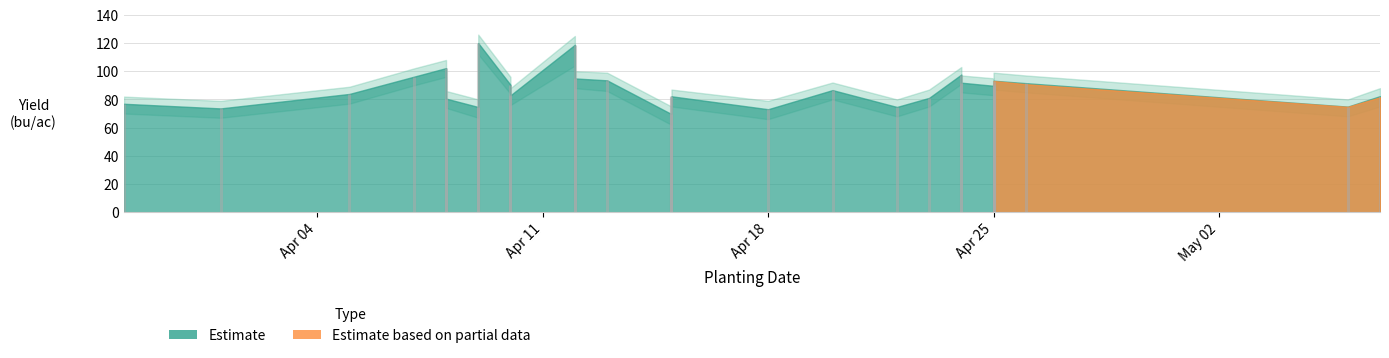

The value of Yield (bu/ac) at 2016-04-24 is 48.3. True or false?

False